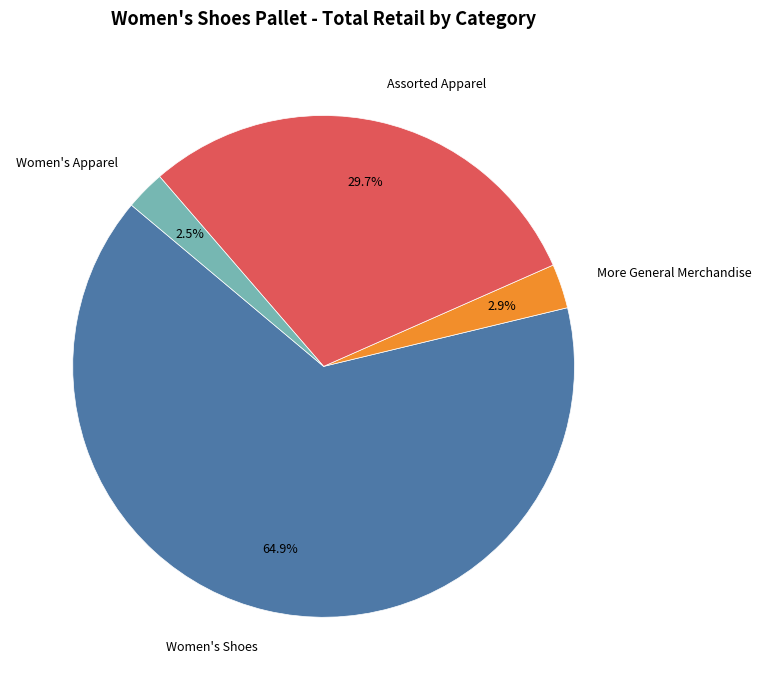

What is the total percentage of Assorted Apparel and More General Merchandise?

32.6%